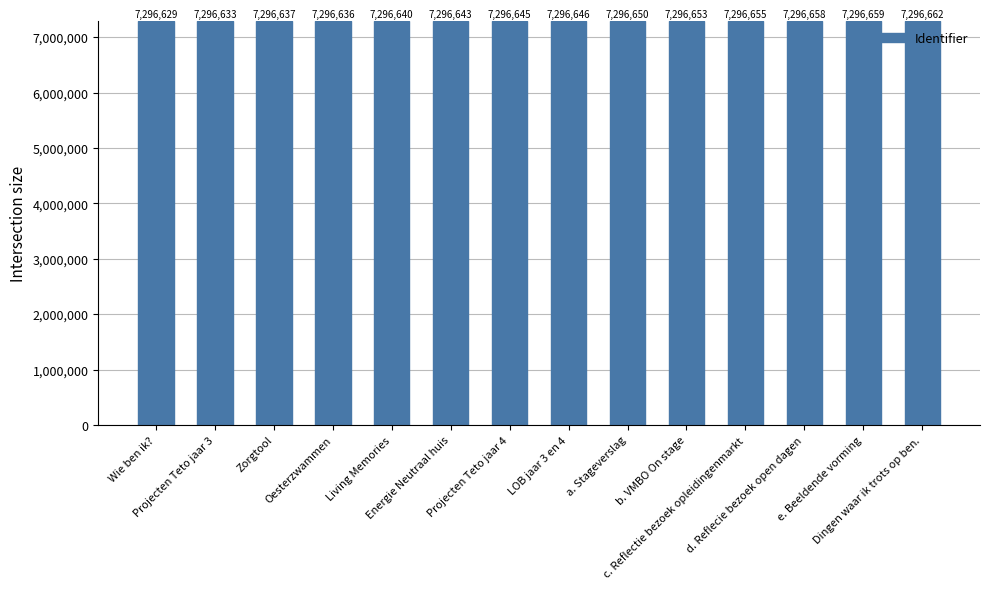

What is the maximum value shown in the chart?

7296662